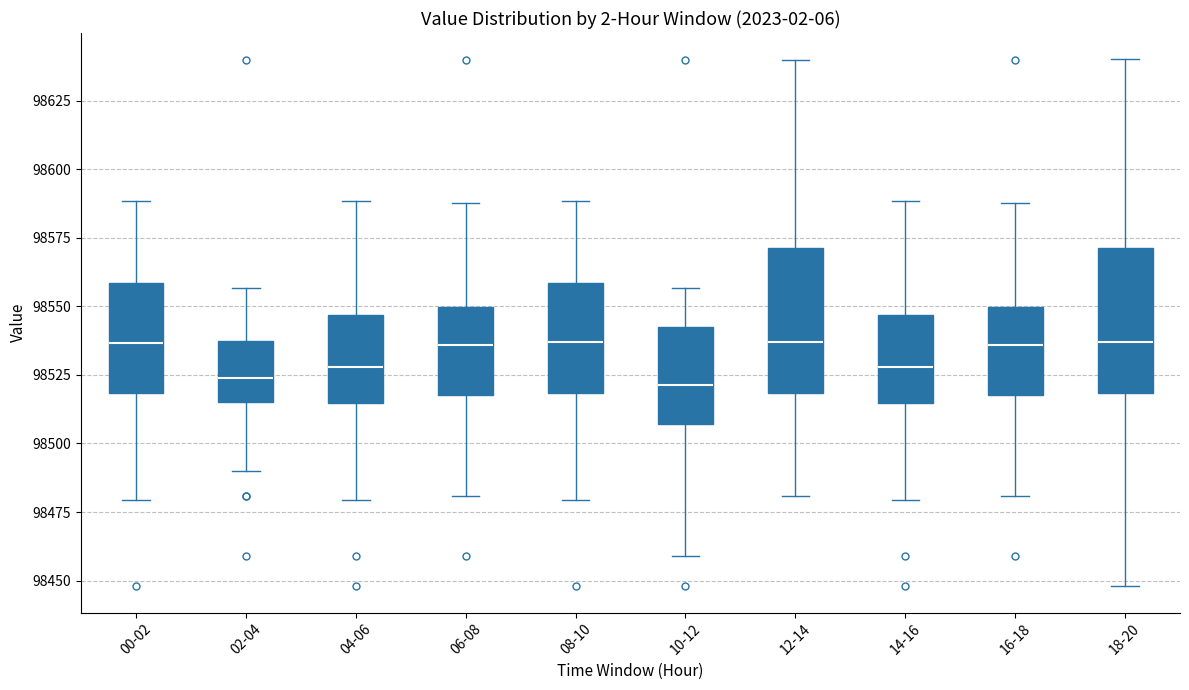

Where does the median line of the box for 18-20 sit on the y-axis? The values are not printed on the chart, so give them approximately, as read against the axis.

98535